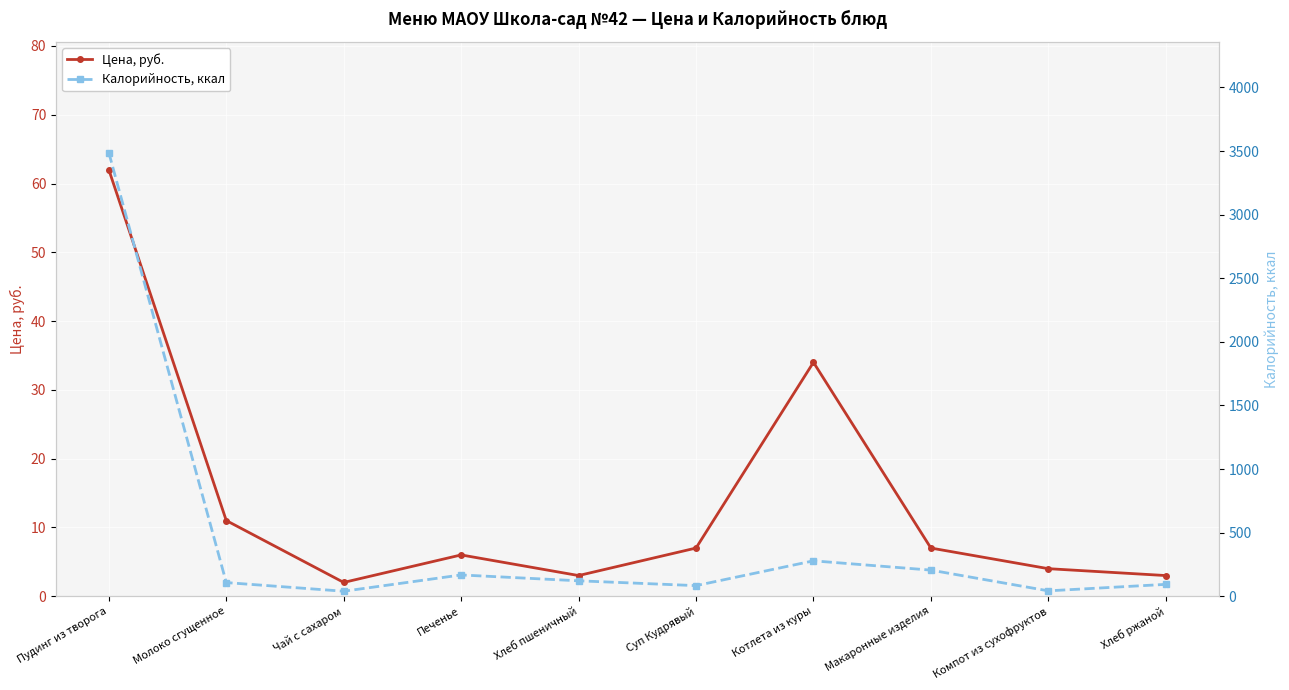

What is the greatest value displayed?

3487